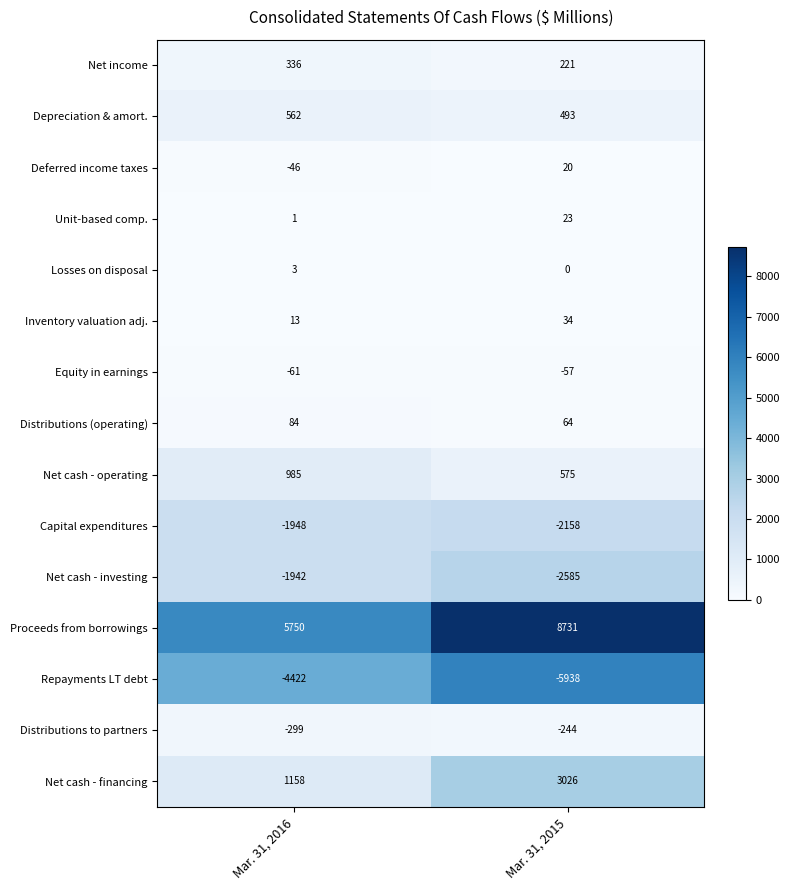

The Net cash - operating series shows 545 at Mar. 31, 2016. True or false?

False